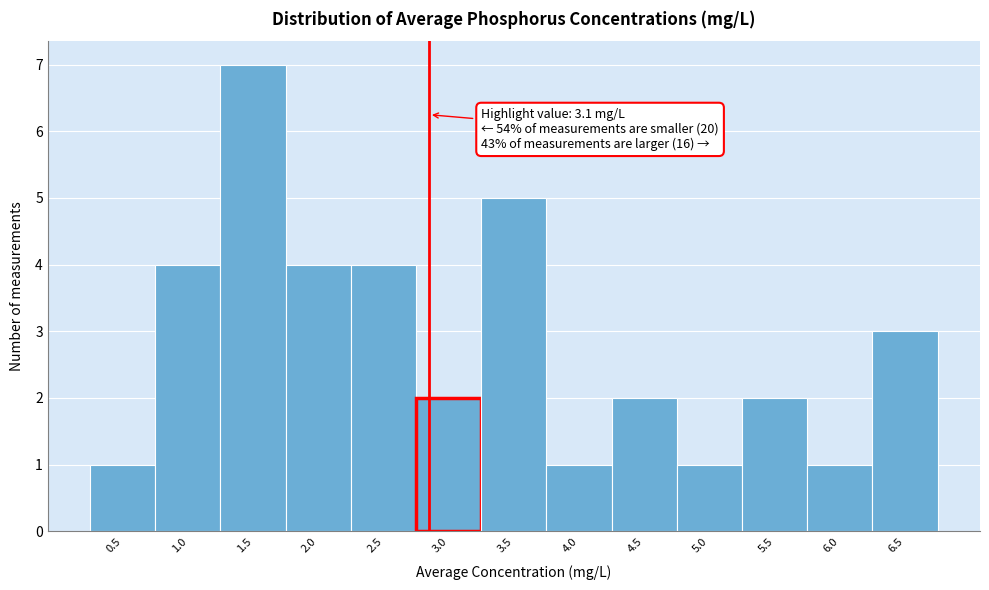

Reading left to right, transcribe all the data shown in this chart.

1	4	7	4	4	2	5	1	2	1	2	1	3